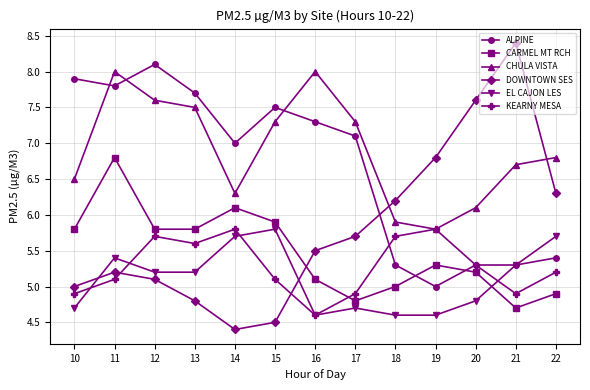

Count the number of categories in the chart.

13